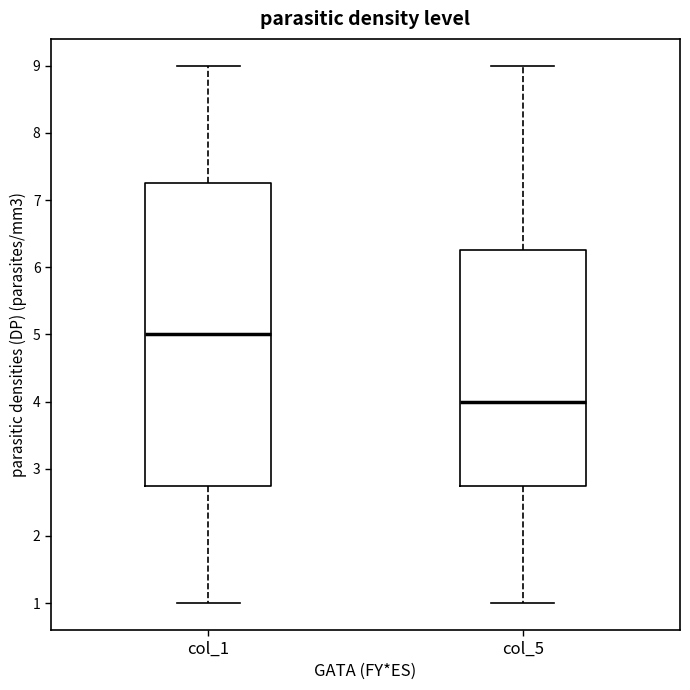

Reading left to right, transcribe this box plot: for each box, give where its median line is, the range the box spans, and where its two whiskers end, as read against the y-axis. The values are not printed on the chart, so give them approximately, as read against the axis.

col_1: median 5.0, box 2.8 to 7.3, whiskers 1.0 to 9.0
col_5: median 4.0, box 2.8 to 6.3, whiskers 1.0 to 9.0